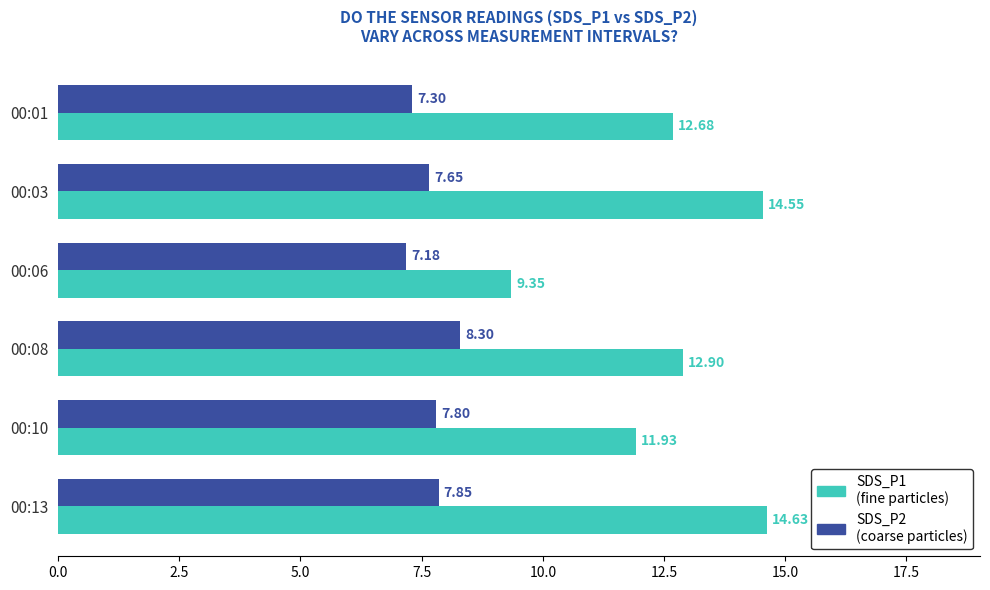

Rank the categories by SDS_P1 (fine particles) value from highest to lowest.

00:13, 00:03, 00:08, 00:01, 00:10, 00:06